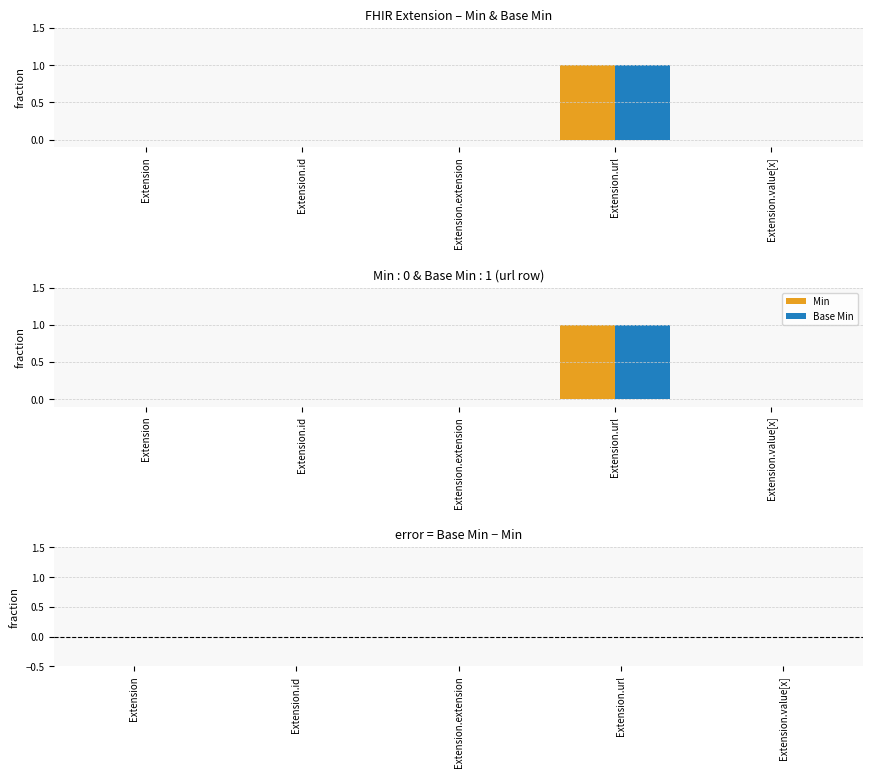

Which category has the highest value in the Min series?

Extension.url